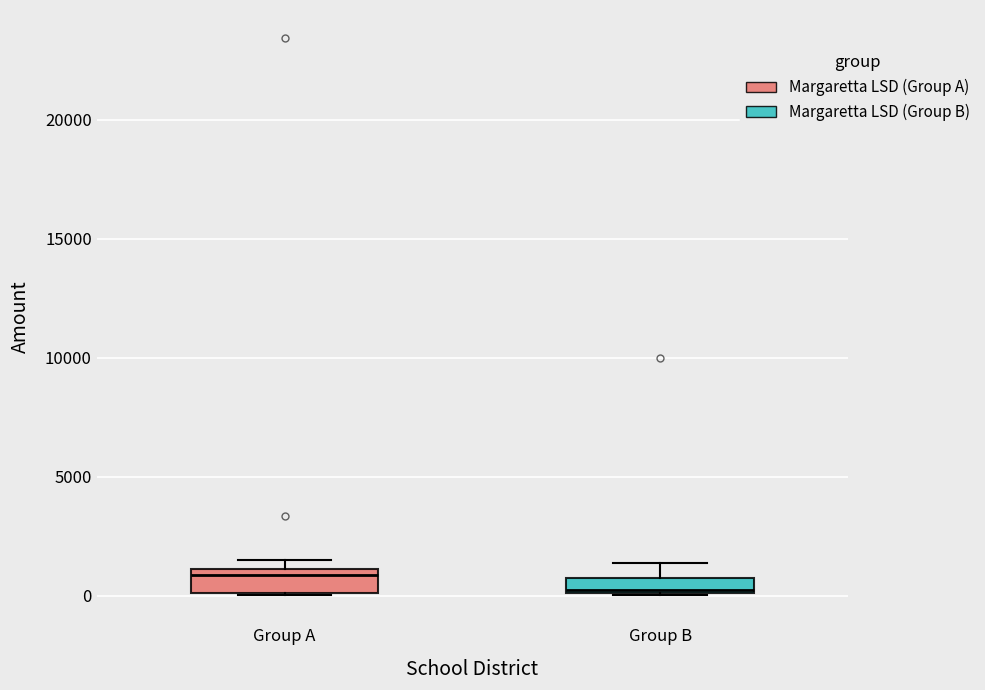

Which box has the lowest median line?

Group B